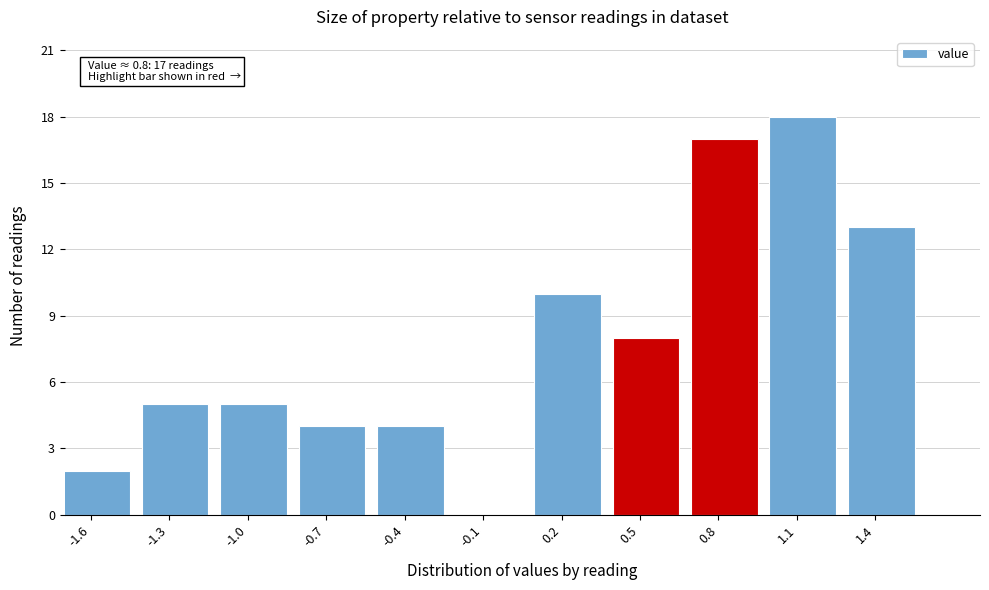

Reading left to right, transcribe all the data shown in this chart.

-1.6=2	-1.3=5	-1.0=5	-0.7=4	-0.4=4	-0.1=0	0.2=10	0.5=8	0.8=17	1.1=18	1.4=13